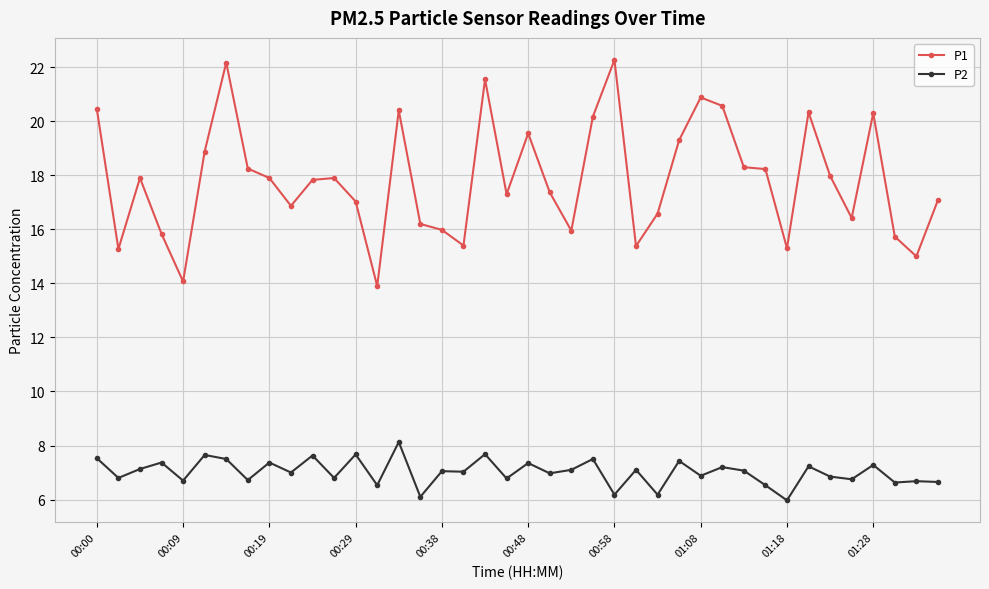

What are all the series names shown in the legend?

P1, P2